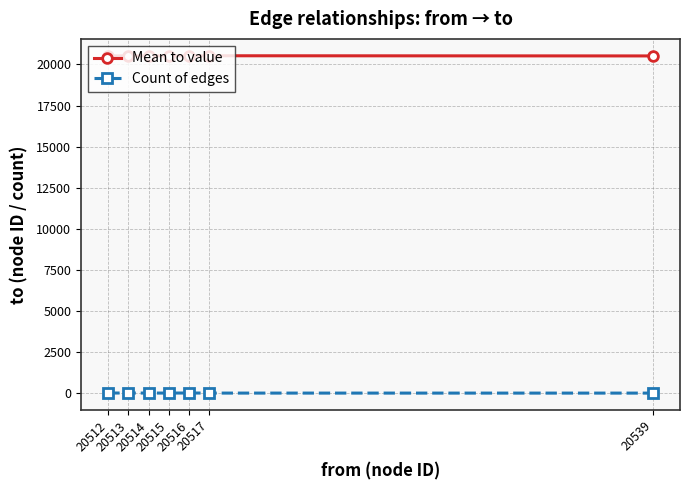

Rank the series by their maximum value, from highest to lowest.

Mean to value, Count of edges